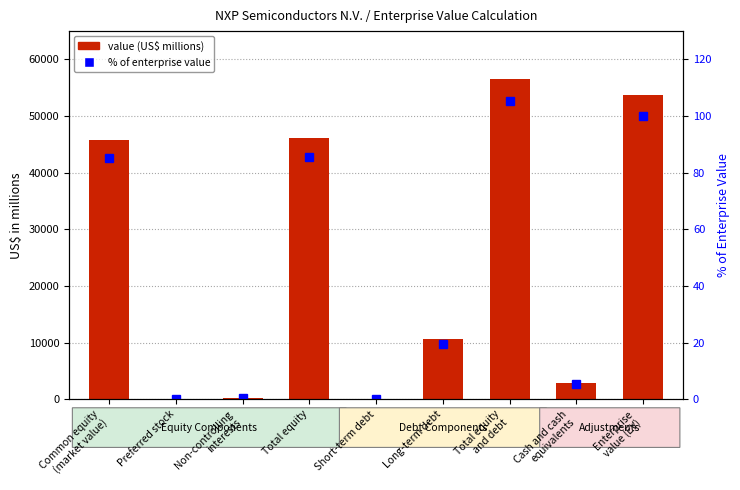

What position from the right is Long-term debt?

4